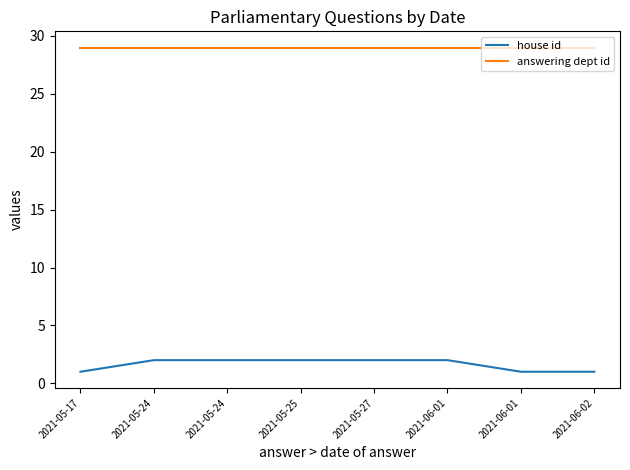

How many lines are shown in the chart?

2